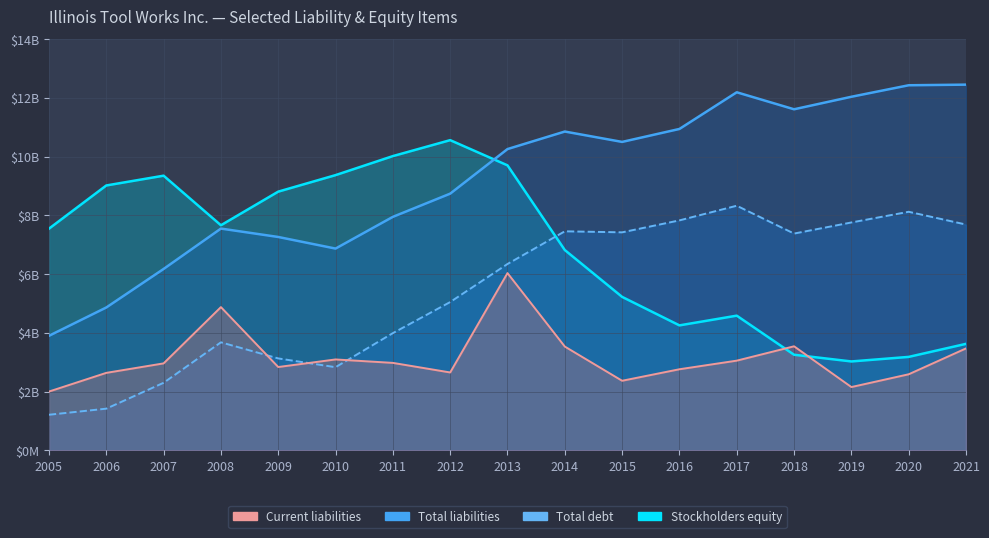

At which category does the chart reach its minimum across all series?

2005